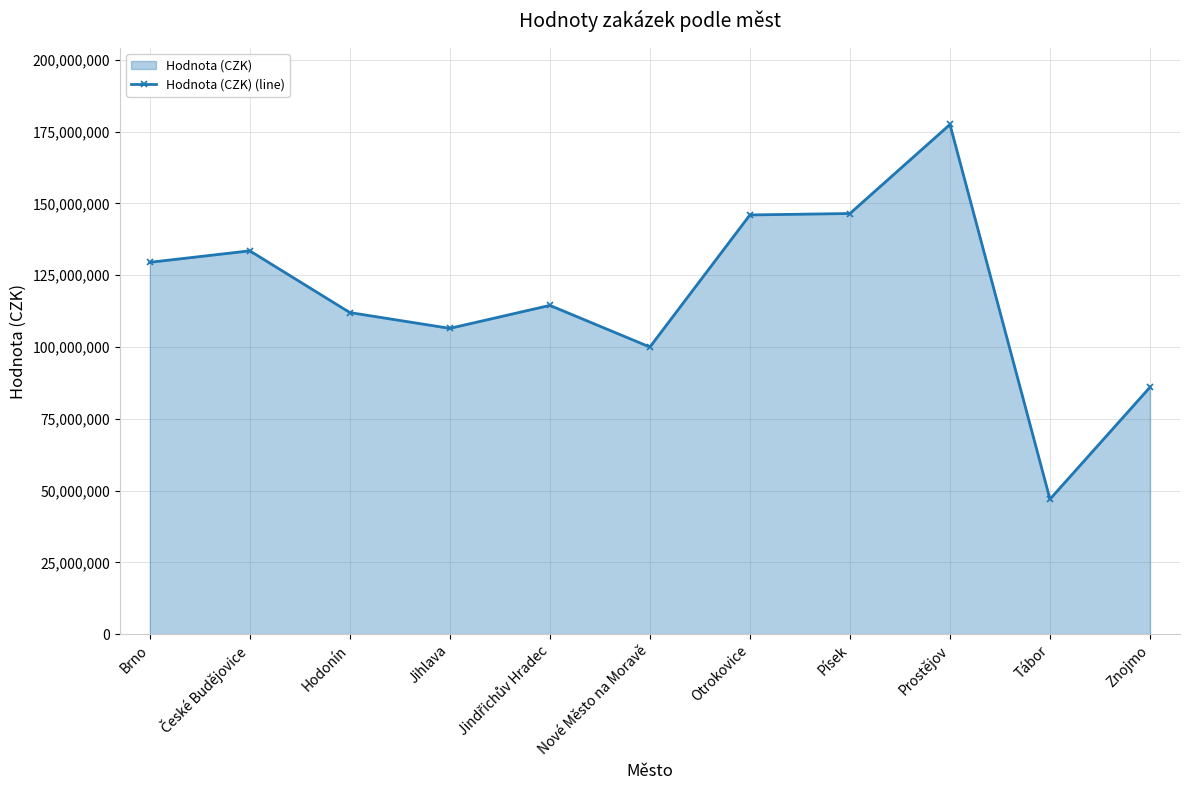

Is it true that the value at Písek is 64429399?

False